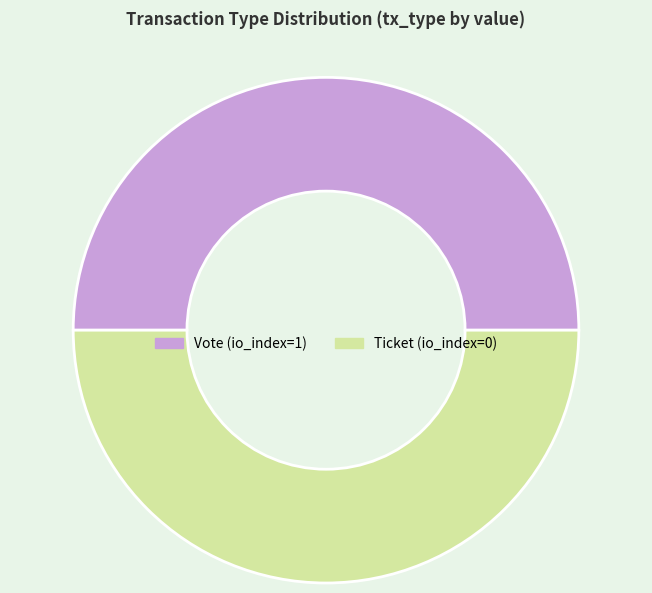

Do Ticket and Vote together represent more than half of the pie?

Yes